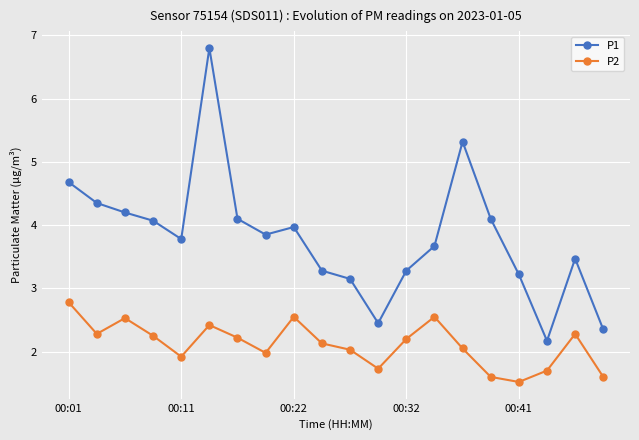

Which series has the largest total across all categories?

P1